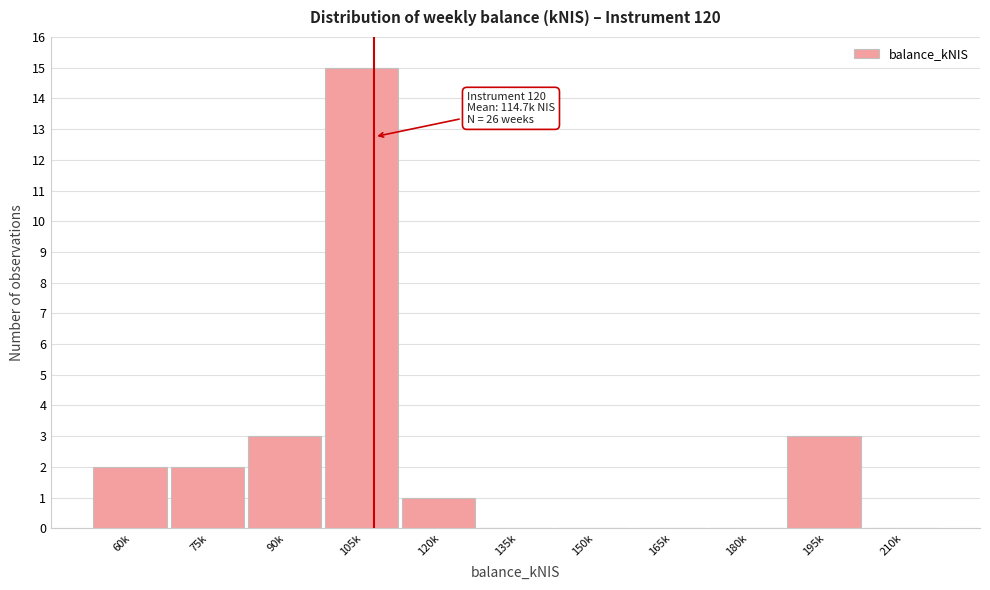

Reading right to left, extract all data points from this chart.

210k=0	195k=3	180k=0	165k=0	150k=0	135k=0	120k=1	105k=15	90k=3	75k=2	60k=2